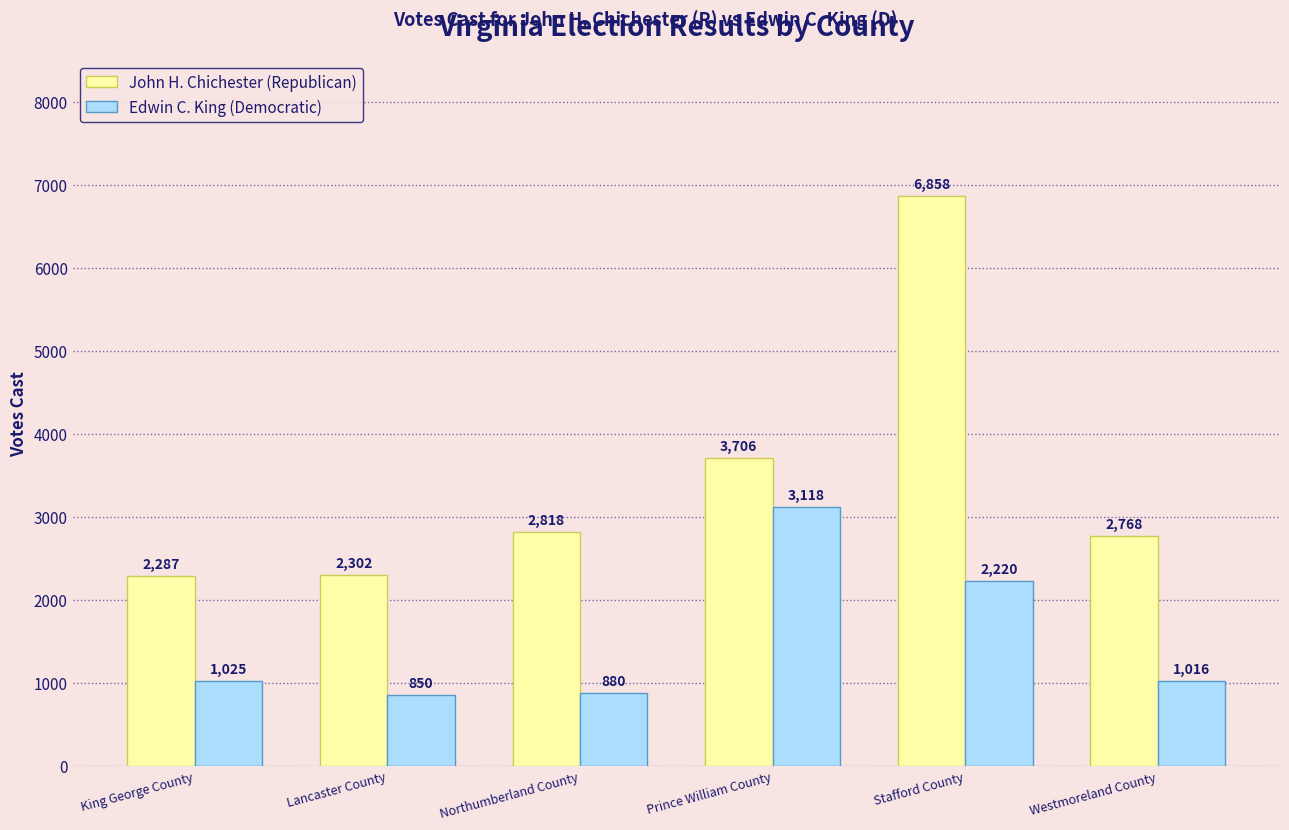

What is the value of the John H. Chichester (Republican) bar at the 2nd from the left?

2302